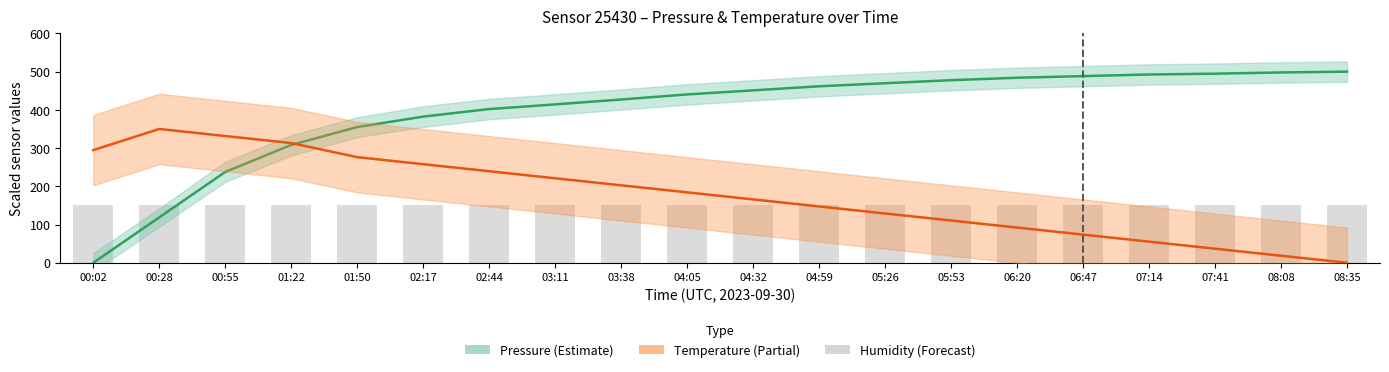

What is the sum of the temperature values at 08:35 and 03:11?

221.1